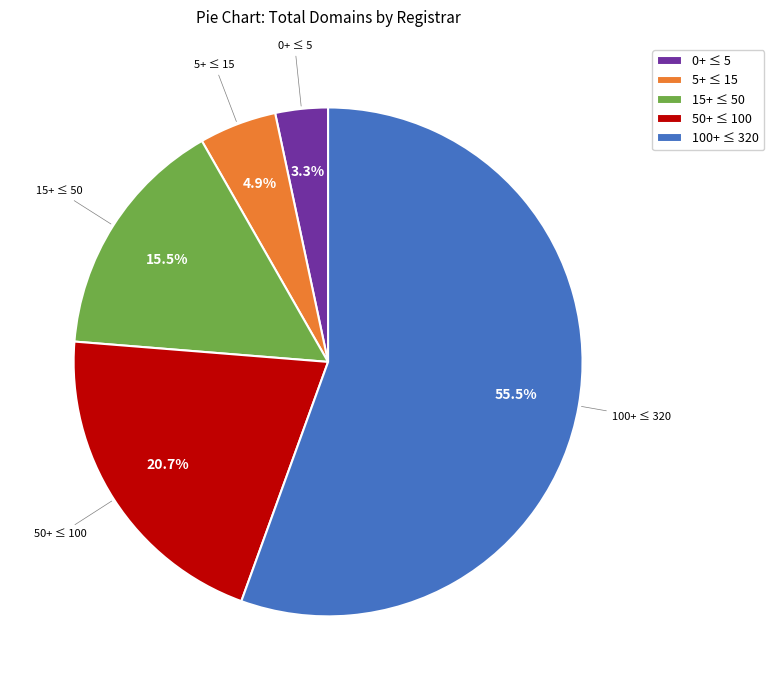

Which category has the biggest portion of the pie?

100+ ≤ 320